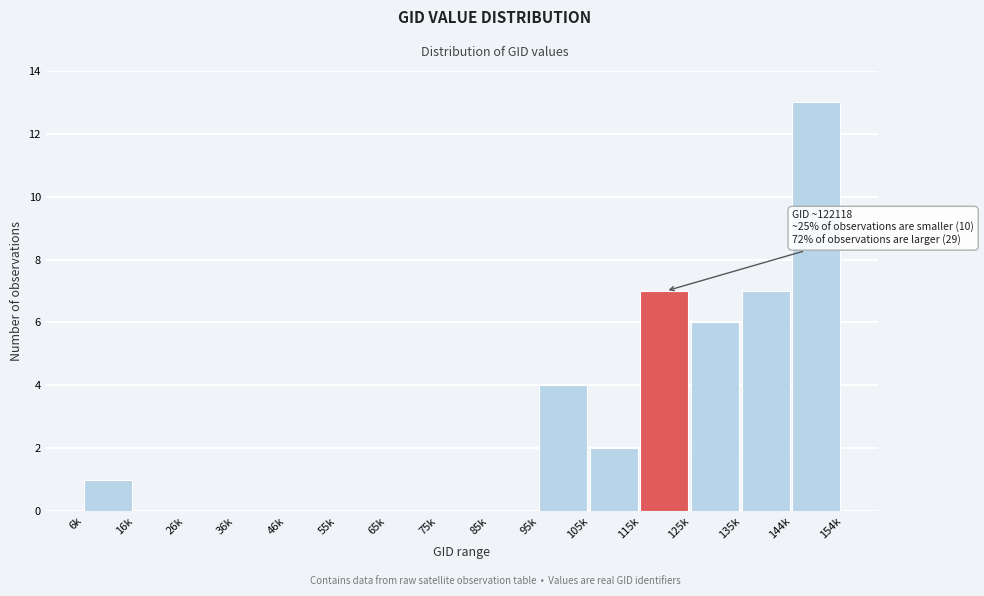

Reading left to right, transcribe all the data shown in this chart.

6k=1	16k=0	26k=0	36k=0	46k=0	55k=0	65k=0	75k=0	85k=0	95k=4	105k=2	115k=7	125k=6	135k=7	144k=13